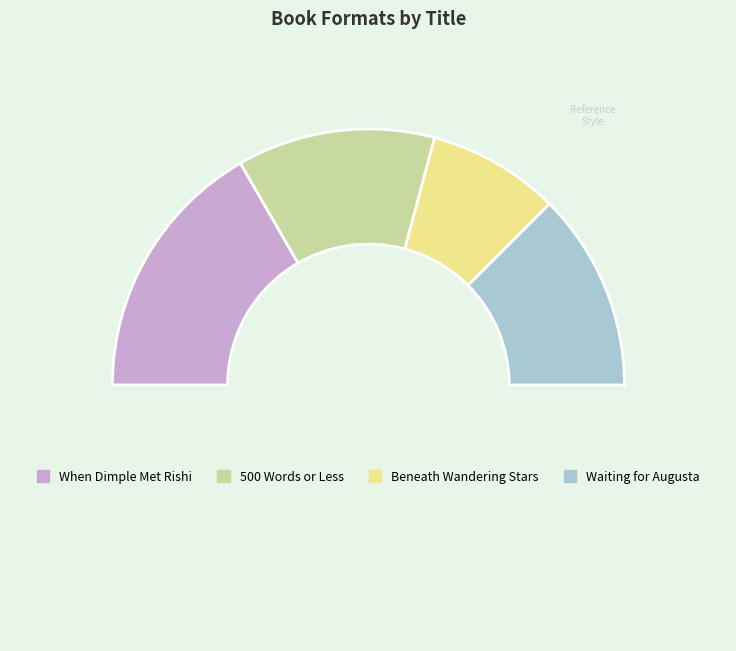

How many segments does this pie chart have?

5